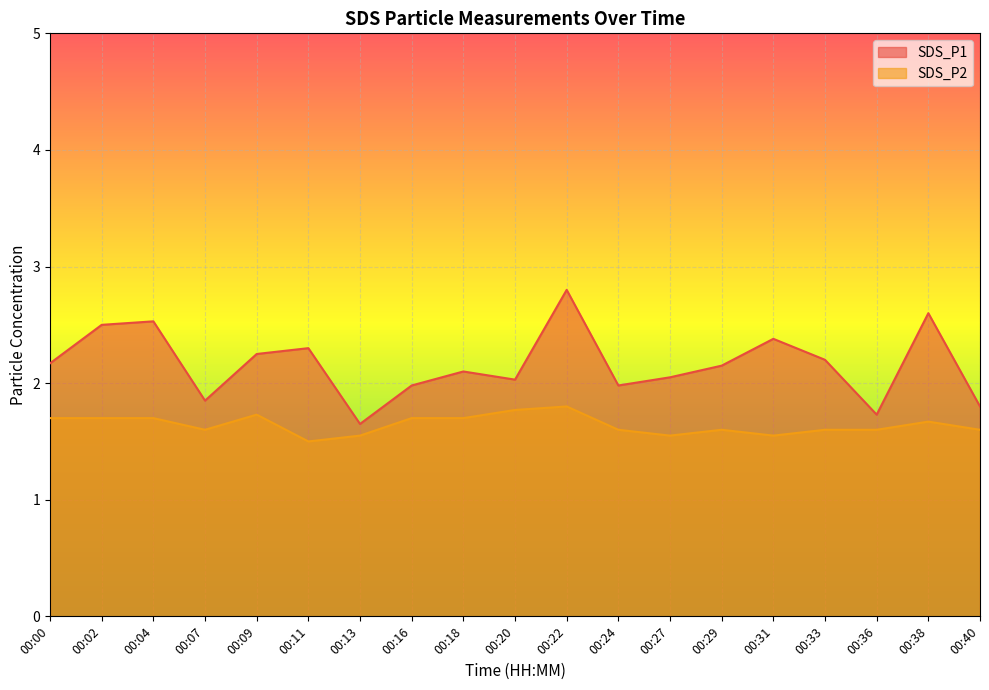

What are all the series names shown in the legend?

SDS_P1, SDS_P2